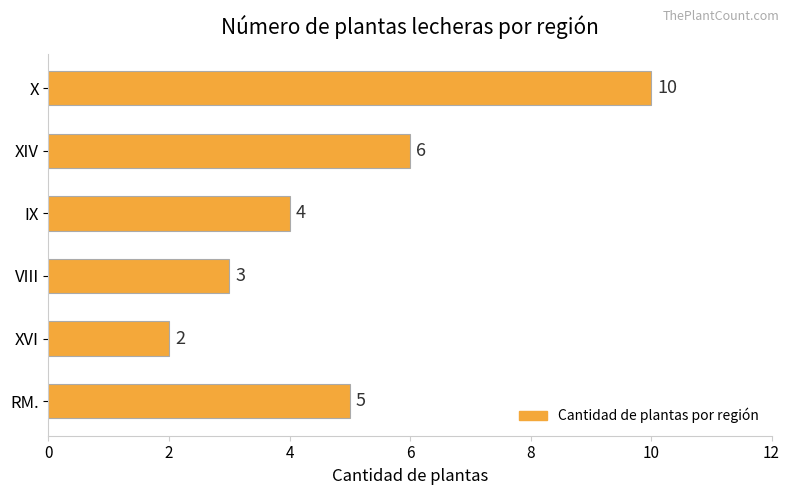

How many values are between 3 and 6?

4